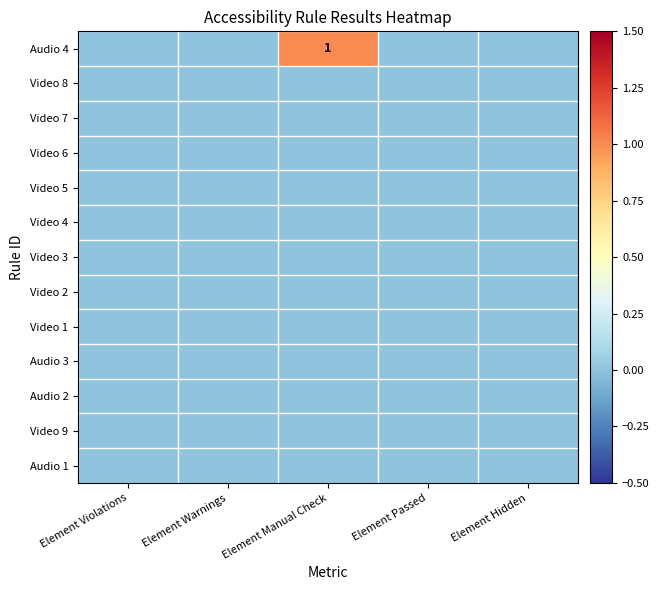

Is it true that Audio 4 equals 1 at Element Manual Check?

True